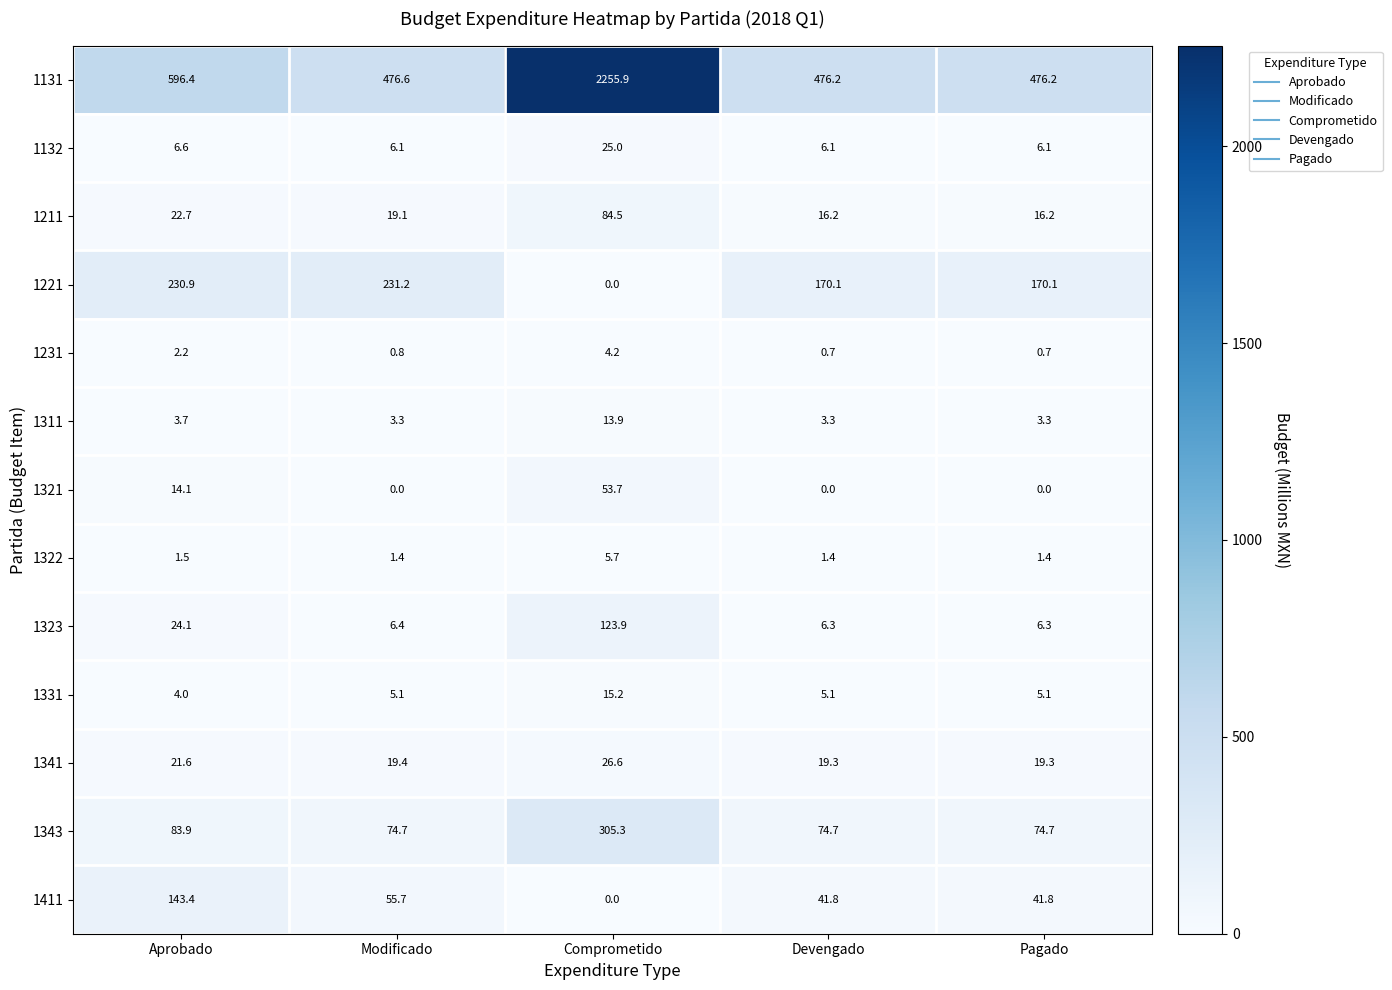

Between Modificado and Devengado, which series saw the biggest shift?

1221